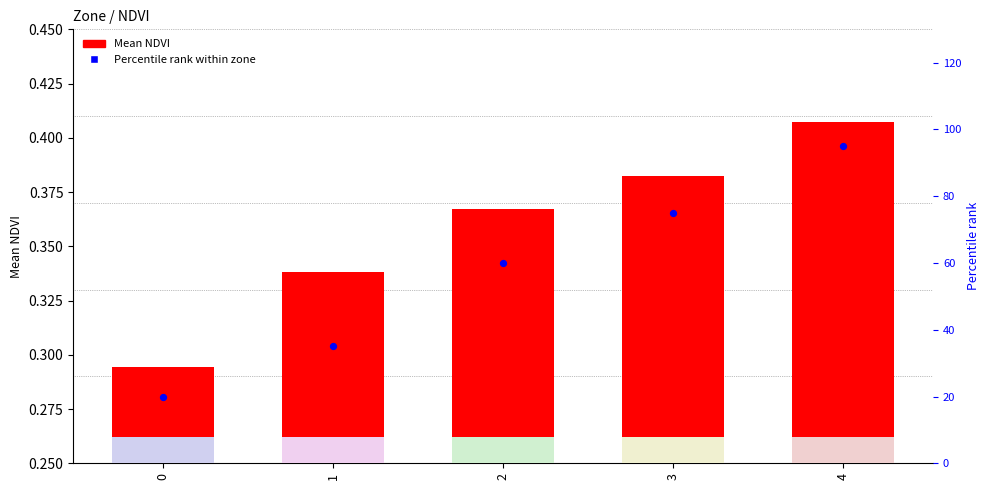

Which series has the largest total across all categories?

Percentile rank within zone